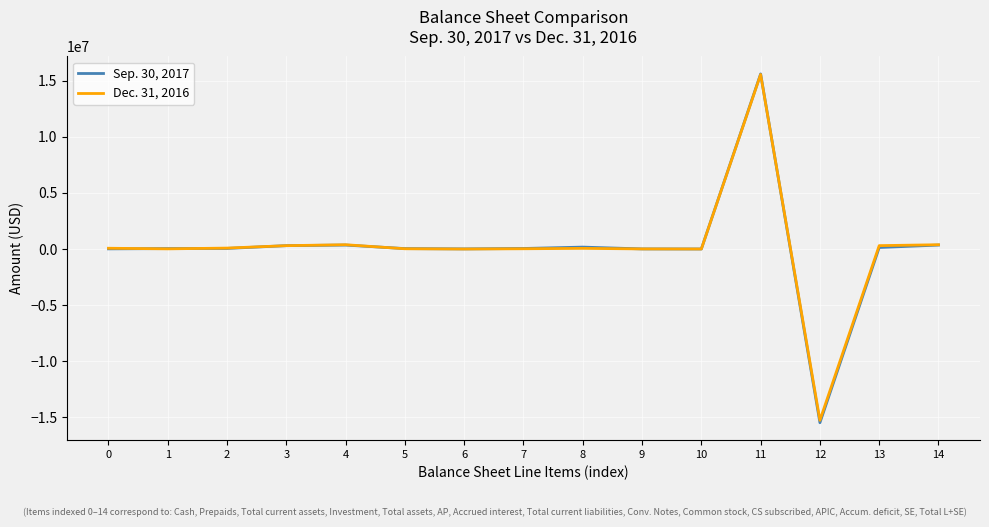

List the series in order of their overall mean, highest first.

Dec. 31, 2016, Sep. 30, 2017